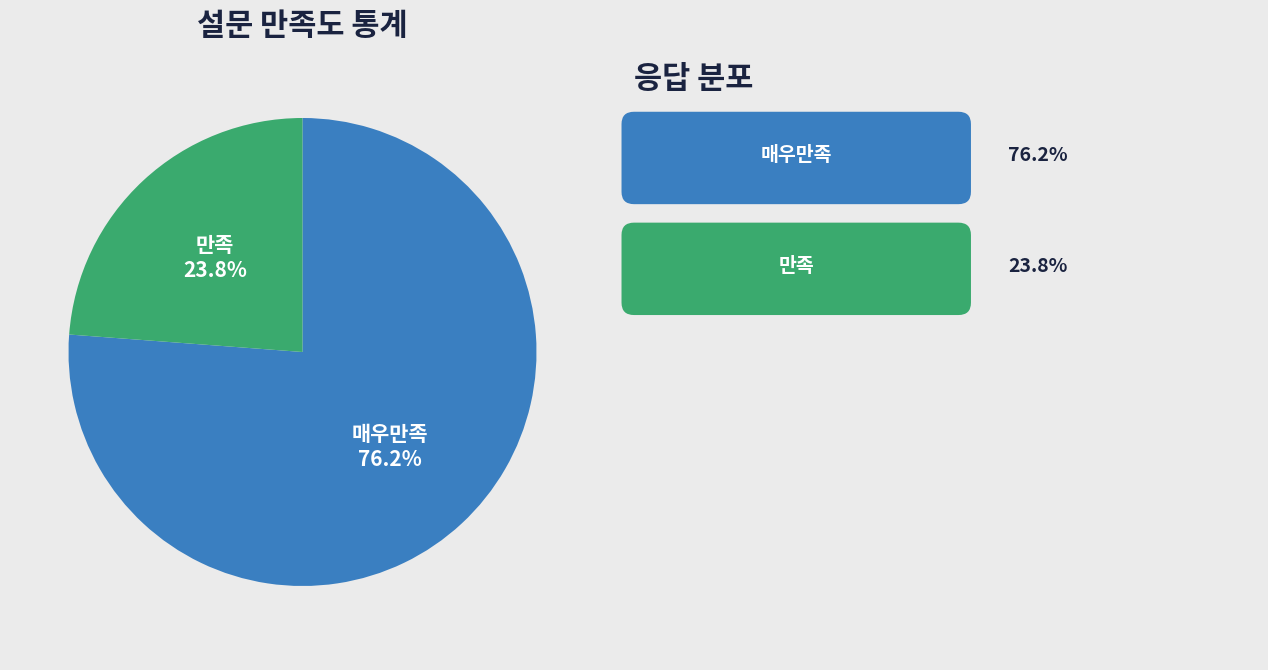

Count the number of slices in the pie.

2